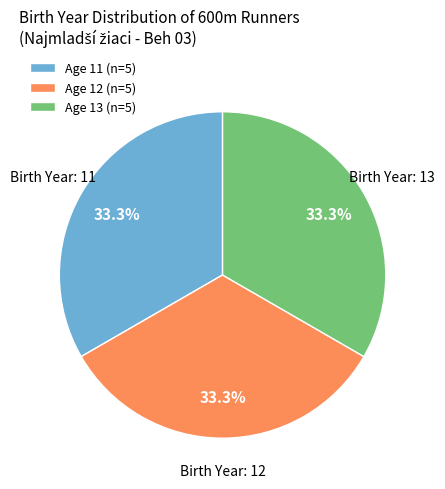

What is the ratio of the value at Age 12 (n=5) to the value at Age 13 (n=5)?

1.0